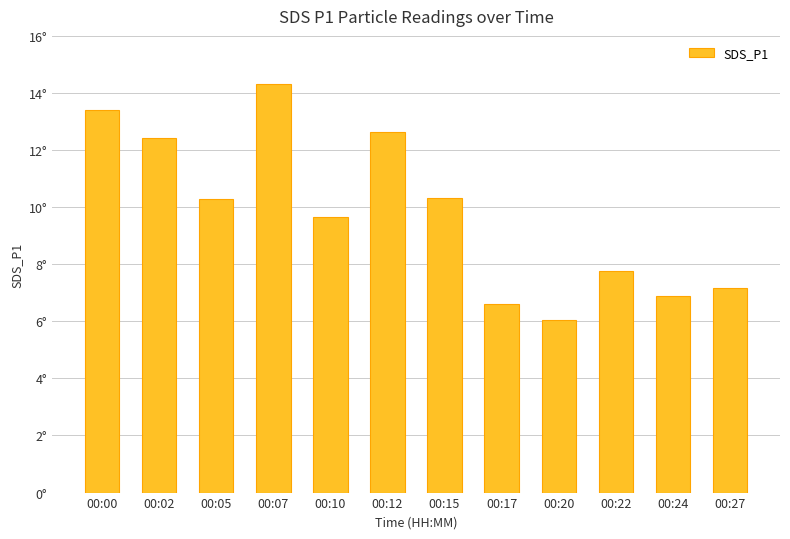

Rank the categories by value from lowest to highest.

00:20, 00:17, 00:24, 00:27, 00:22, 00:10, 00:05, 00:15, 00:02, 00:12, 00:00, 00:07